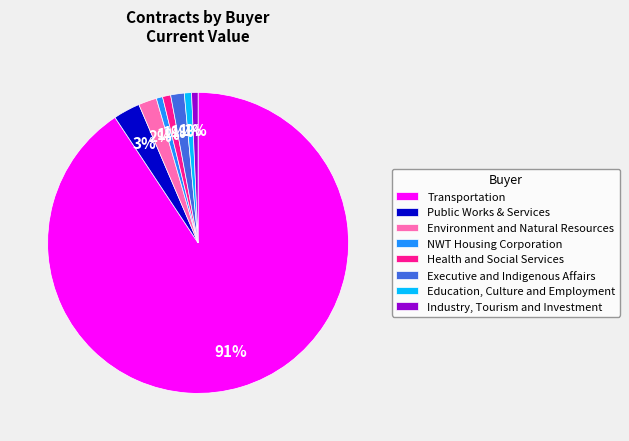

What is the largest slice in the pie chart?

Transportation